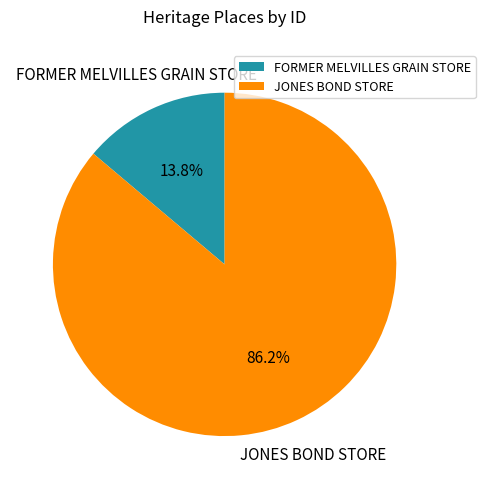

To the nearest percent, what percentage of the pie is JONES BOND STORE?

86%